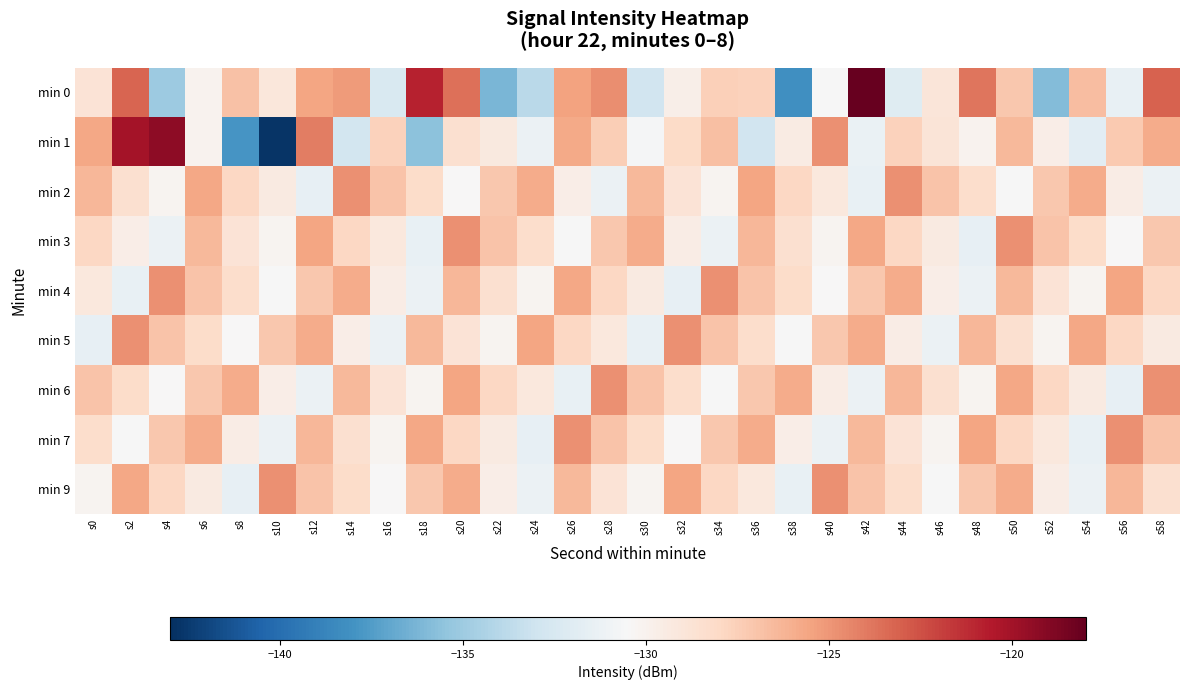

What is the difference between the highest and lowest values at s26?

6.7